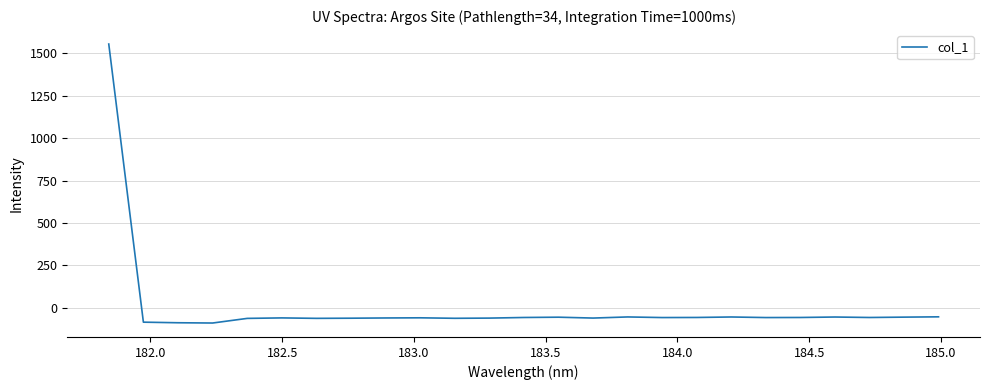

What is the minimum value shown in the chart?

-89.3